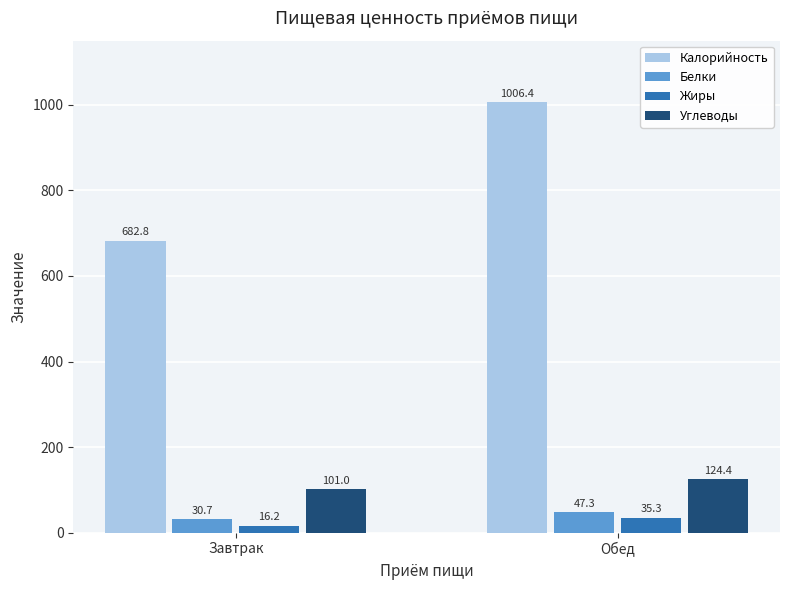

How many groups of bars are there?

2